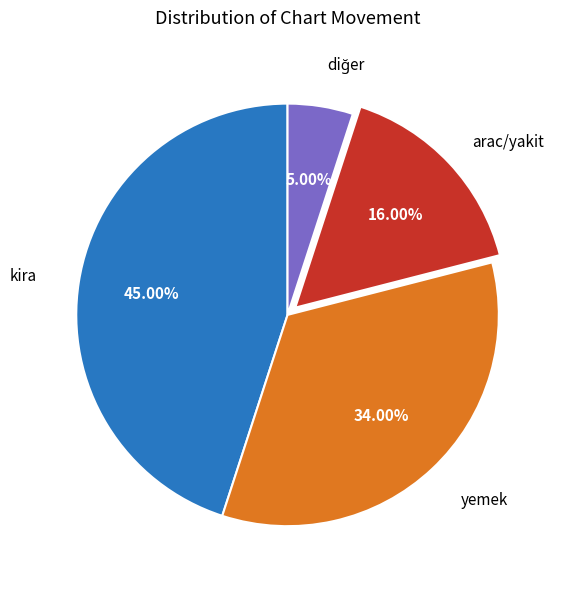

How many slices are in this pie chart?

4